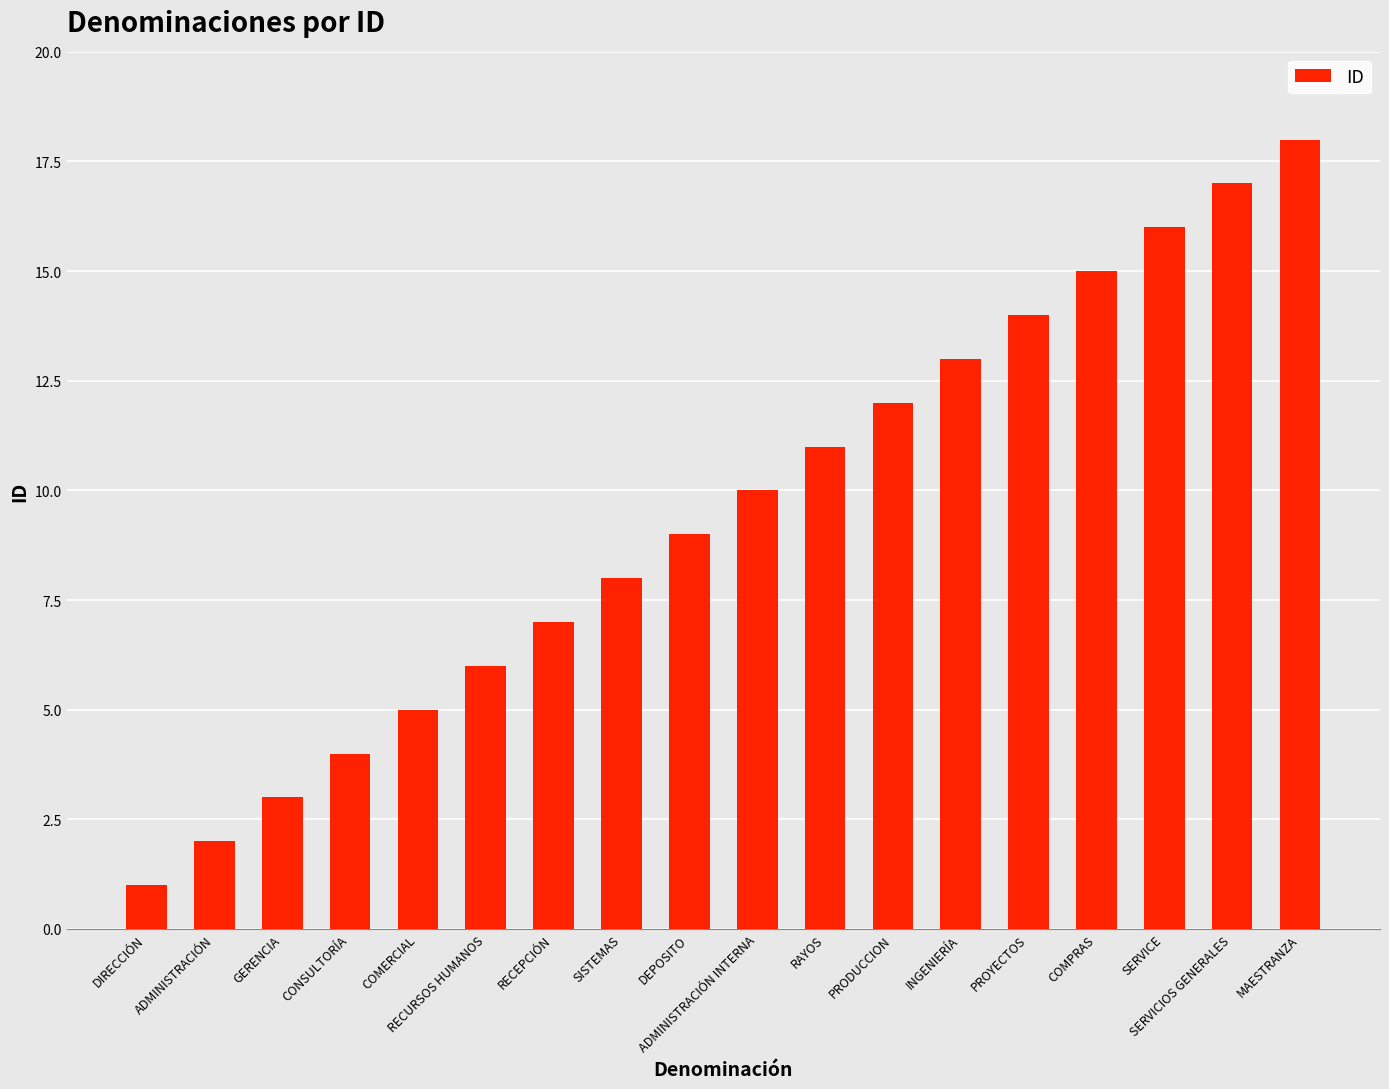

Reading left to right, extract all data points from this chart.

1	2	3	4	5	6	7	8	9	10	11	12	13	14	15	16	17	18